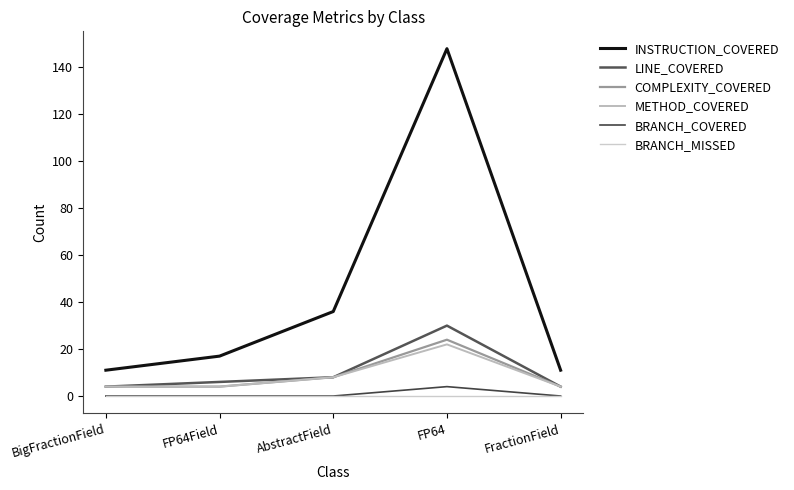

Does the chart display data point markers on the line(s)?

No